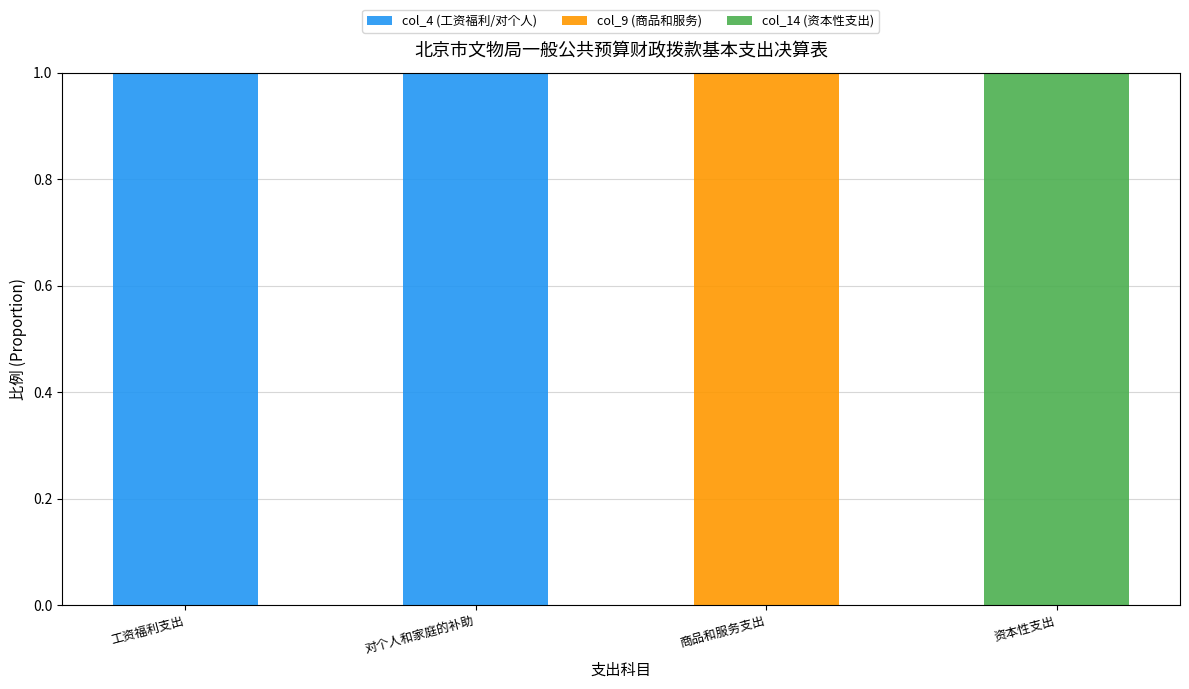

What are all the series names shown in the legend?

col_4 (工资福利/对个人), col_9 (商品和服务), col_14 (资本性支出)